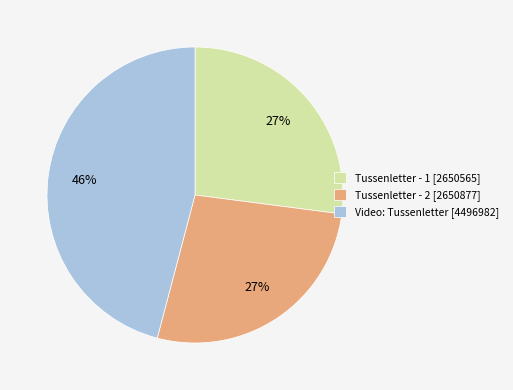

Do Tussenletter - 2 [2650877] and Video: Tussenletter [4496982] together represent more than half of the pie?

Yes